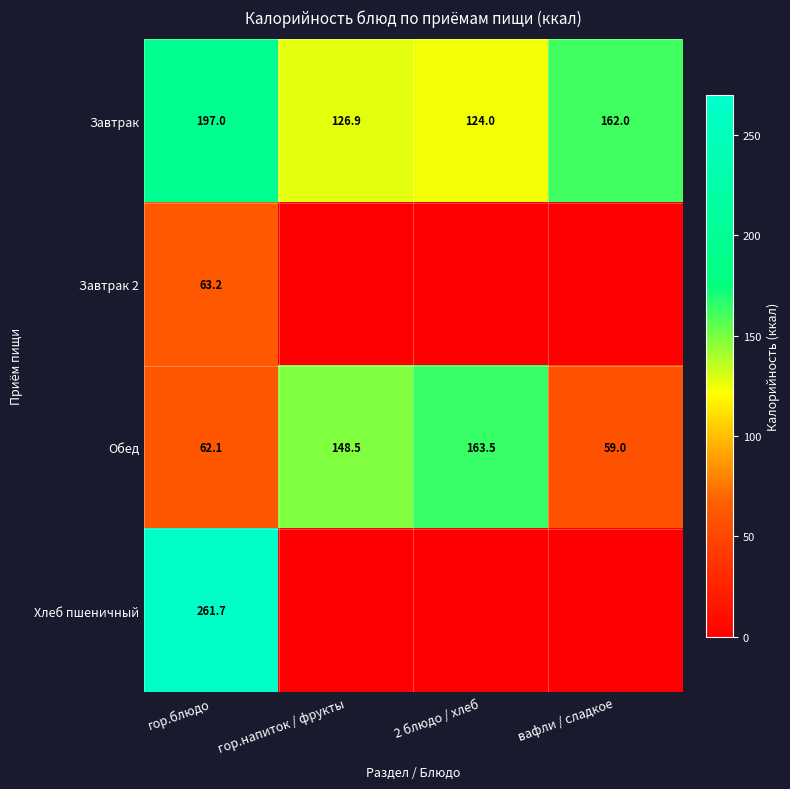

True or false: Завтрак has a value of 124.0 at 2 блюдо / хлеб.

True